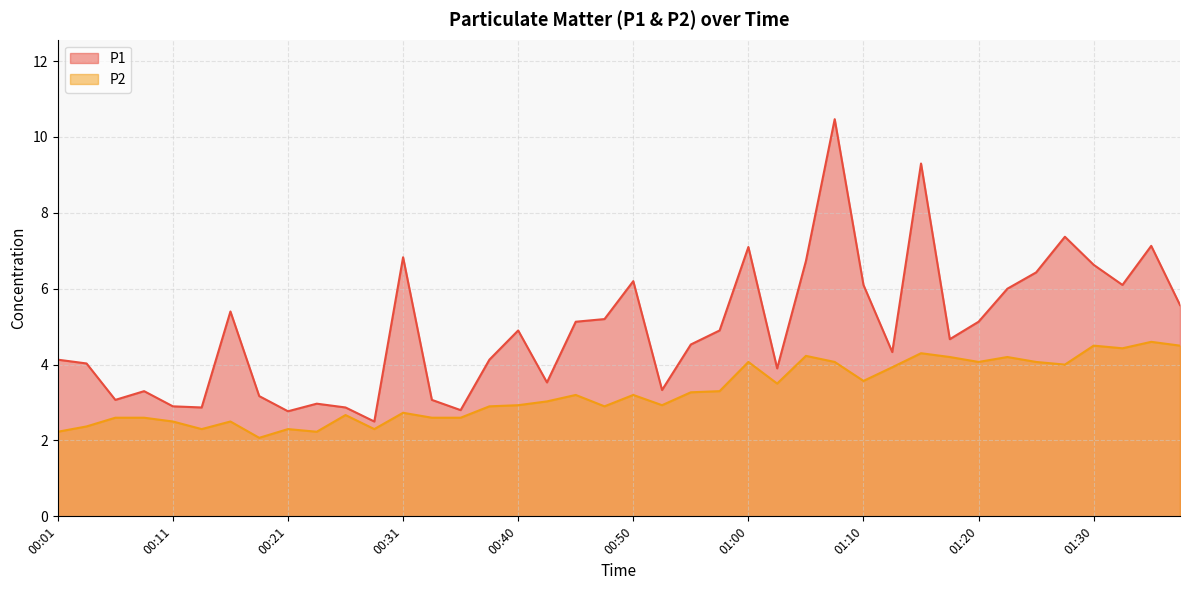

What position from the left is 00:53?

22